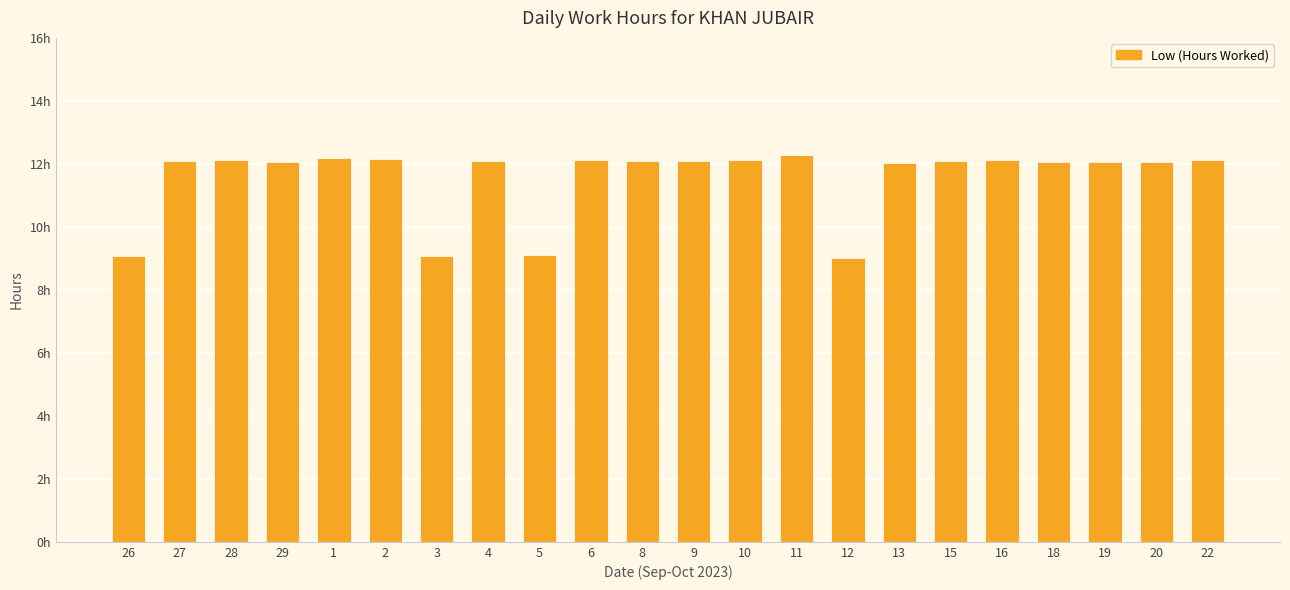

Are the bars horizontal?

No